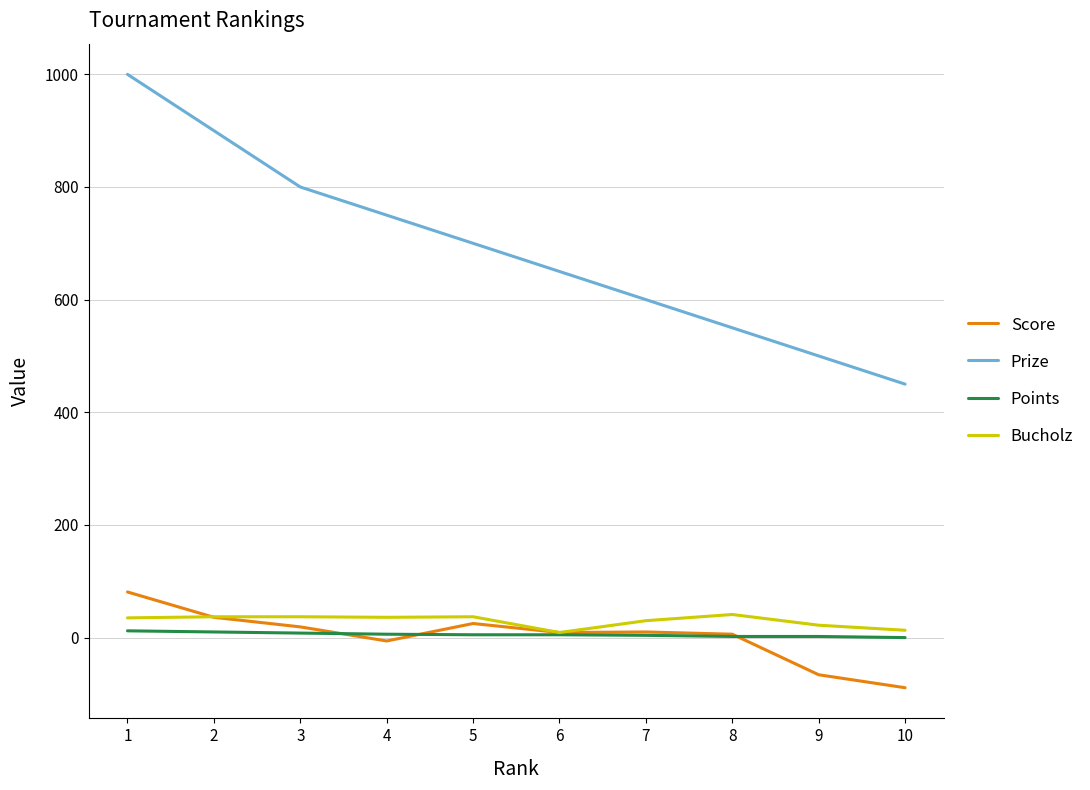

What is the maximum value for Score?

81